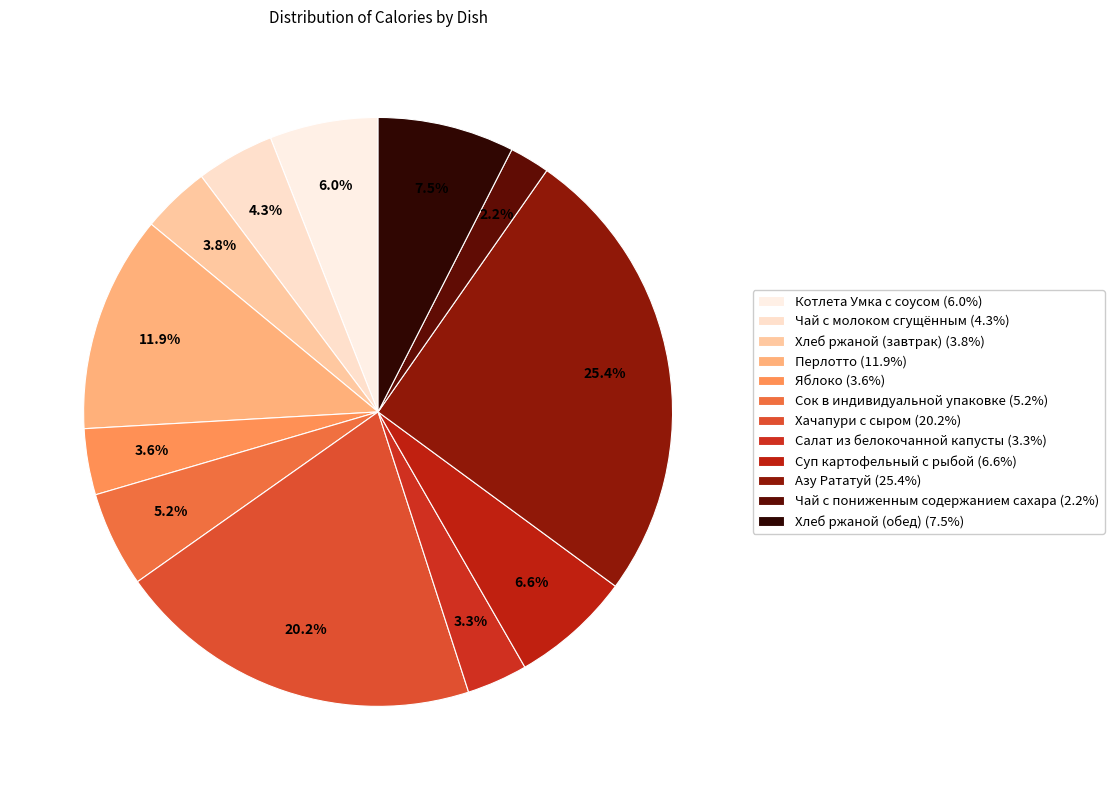

To the nearest percent, what portion does Перлотто represent?

12%